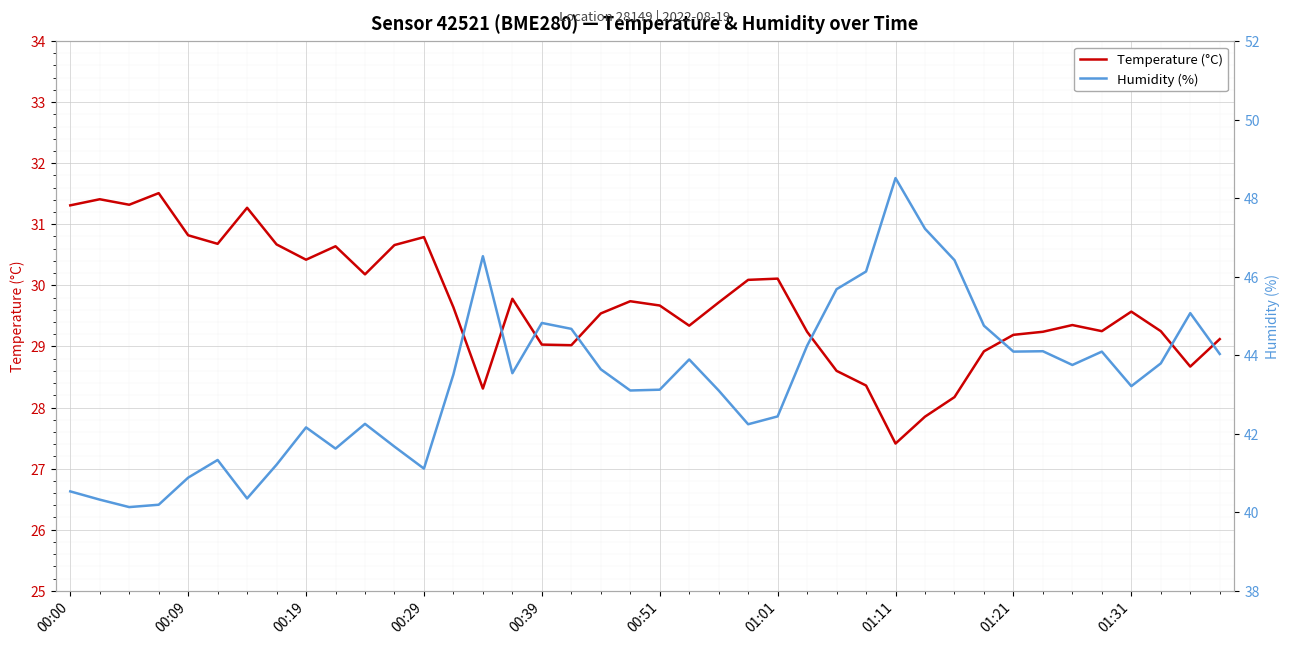

The Temperature (°C) series shows 18.5 at 15. True or false?

False